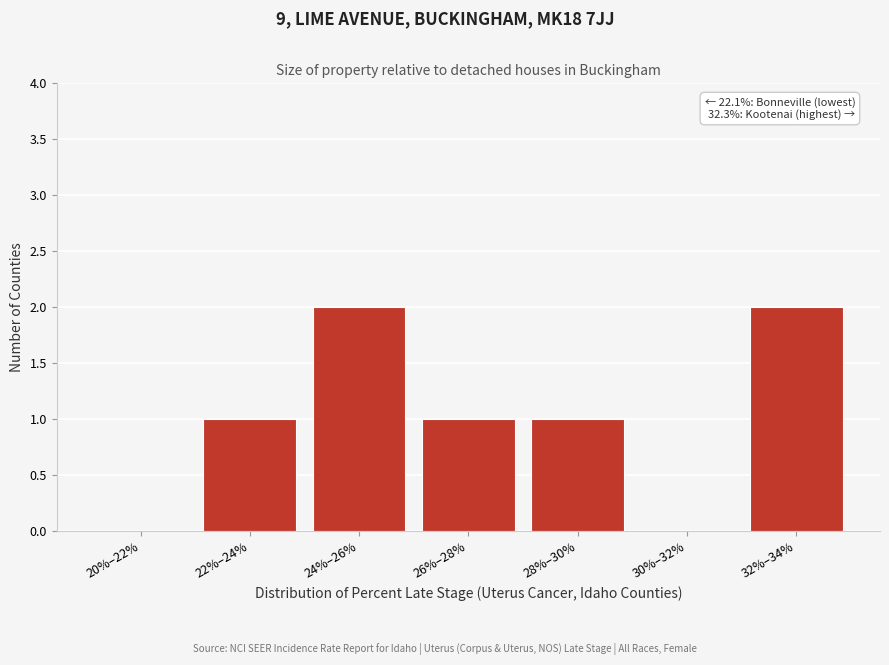

Reading right to left, what are all the values shown in this chart?

32%–34%=2	30%–32%=0	28%–30%=1	26%–28%=1	24%–26%=2	22%–24%=1	20%–22%=0